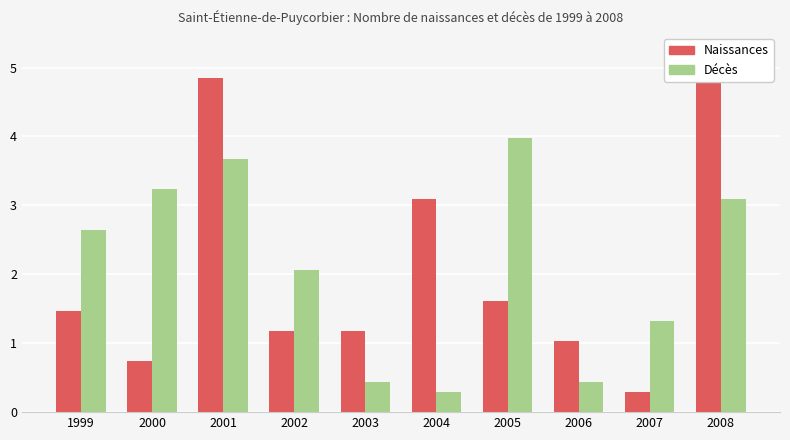

At which label is Naissances closest to 2?

2005